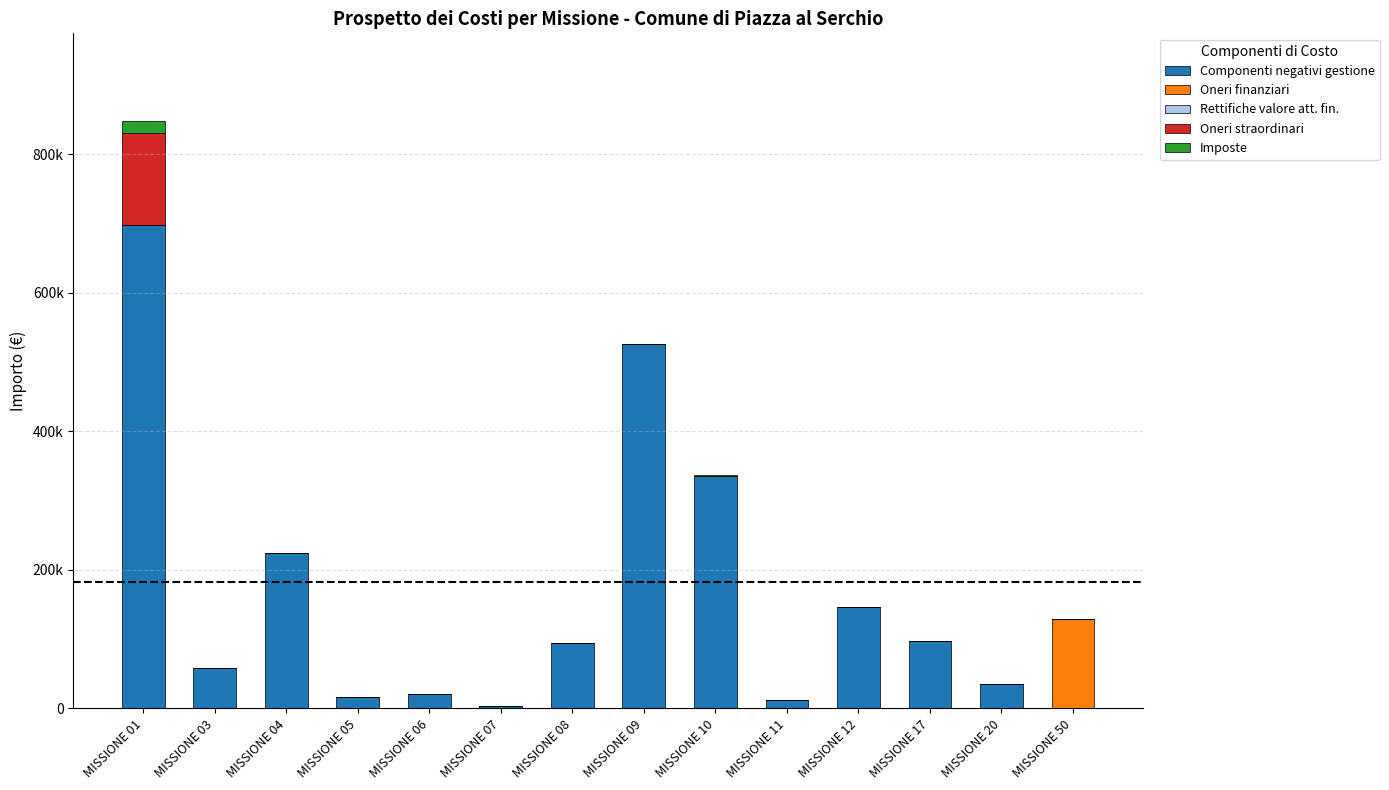

Which series has the largest range (max minus min)?

Componenti negativi gestione